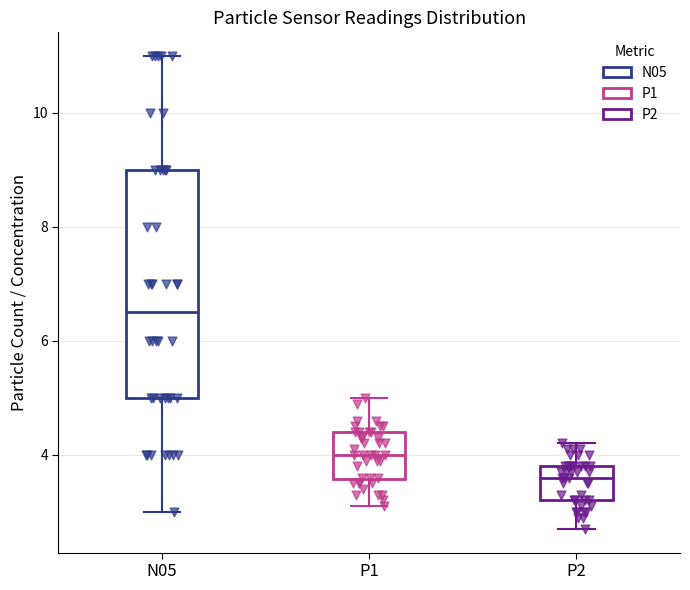

Which box's median line is the highest?

N05